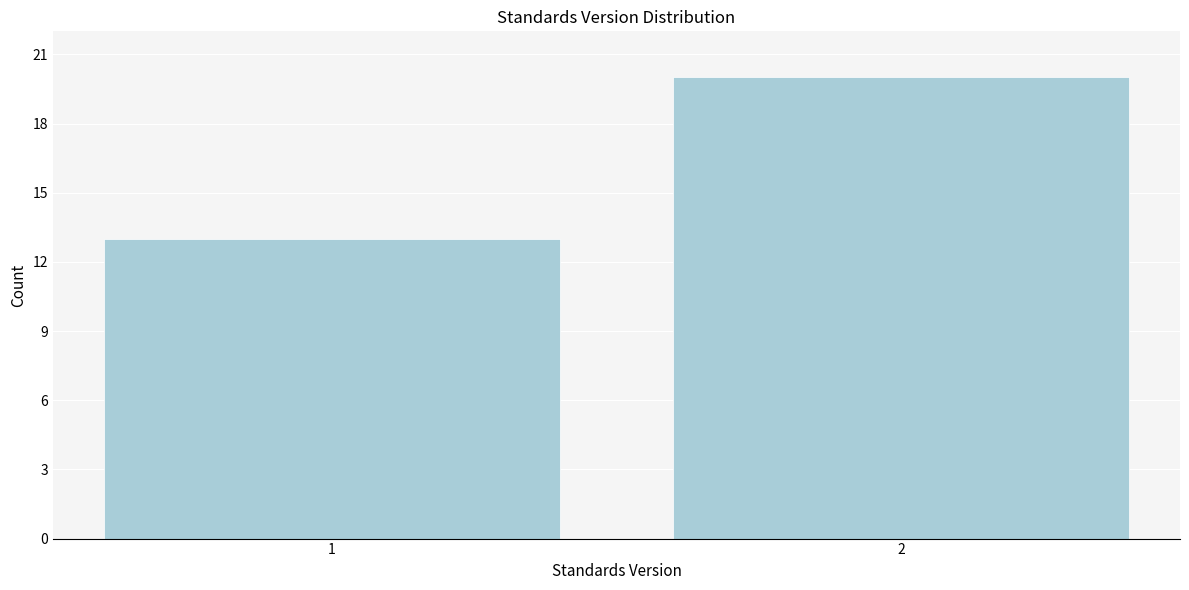

Reading left to right, transcribe all the data shown in this chart.

13	20